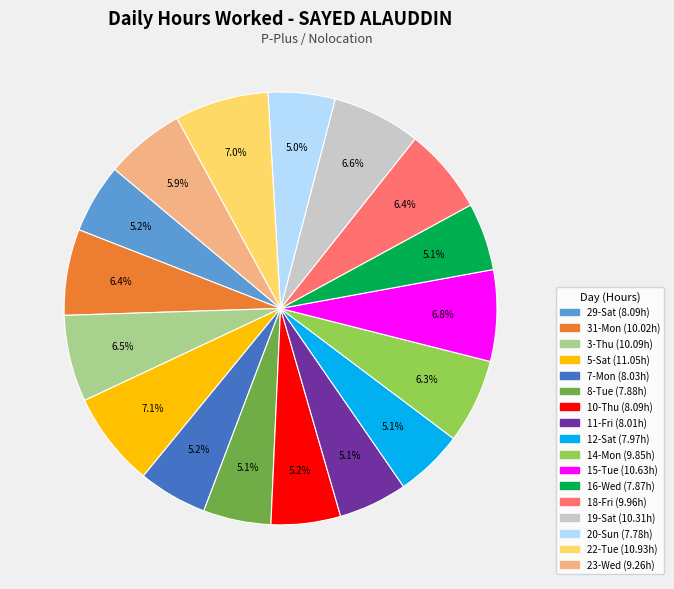

How many slices are in this pie chart?

17